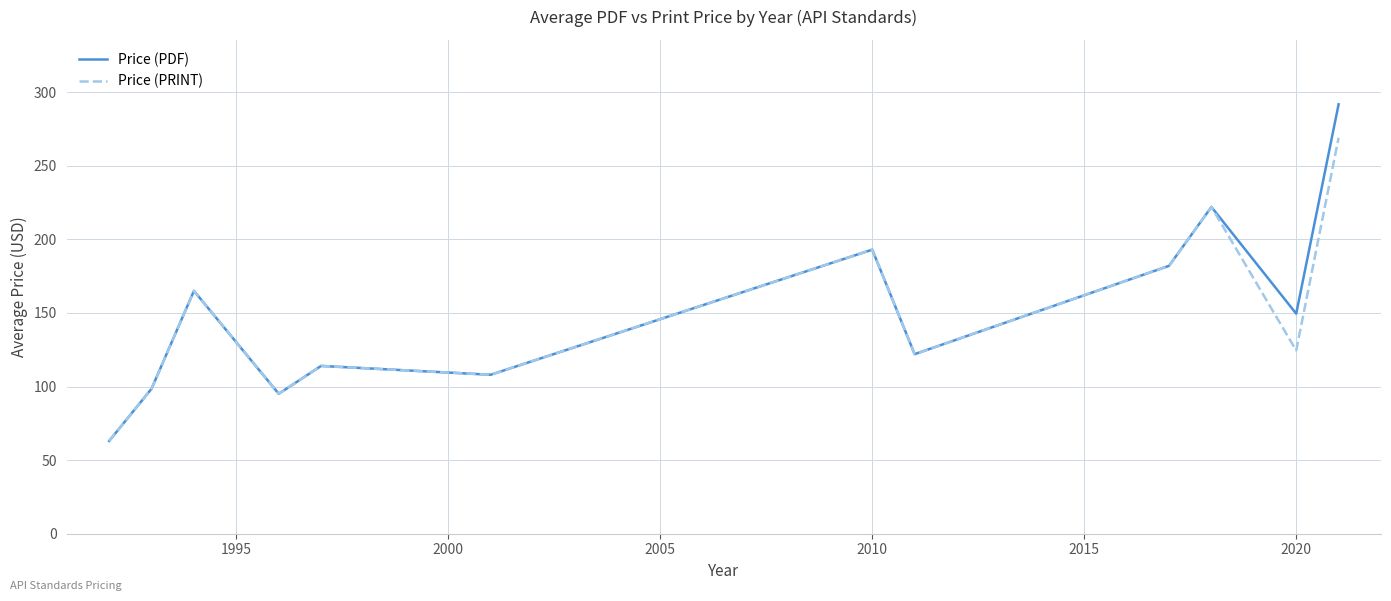

Which series has the largest range (max minus min)?

Price (PDF)